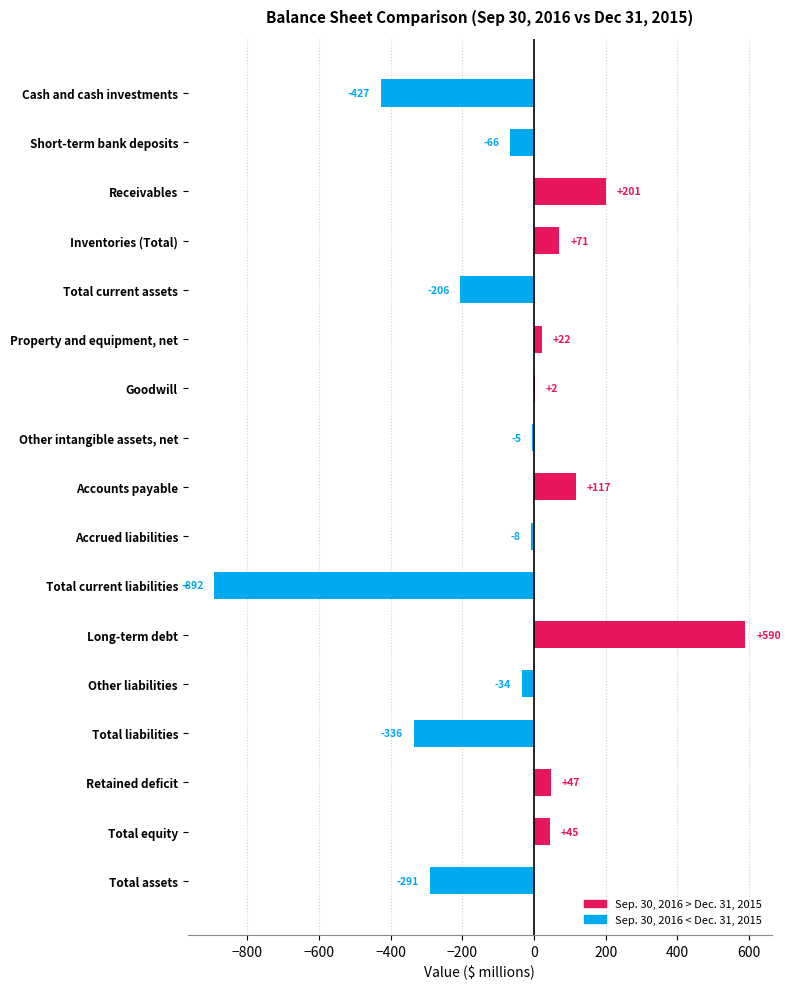

Reading bottom to top, list all the values displayed in this chart.

Total assets=-291	Total equity=45	Retained deficit=47	Total liabilities=-336	Other liabilities=-34	Long-term debt=590	Total current liabilities=-892	Accrued liabilities=-8	Accounts payable=117	Other intangible assets, net=-5	Goodwill=2	Property and equipment, net=22	Total current assets=-206	Inventories (Total)=71	Receivables=201	Short-term bank deposits=-66	Cash and cash investments=-427